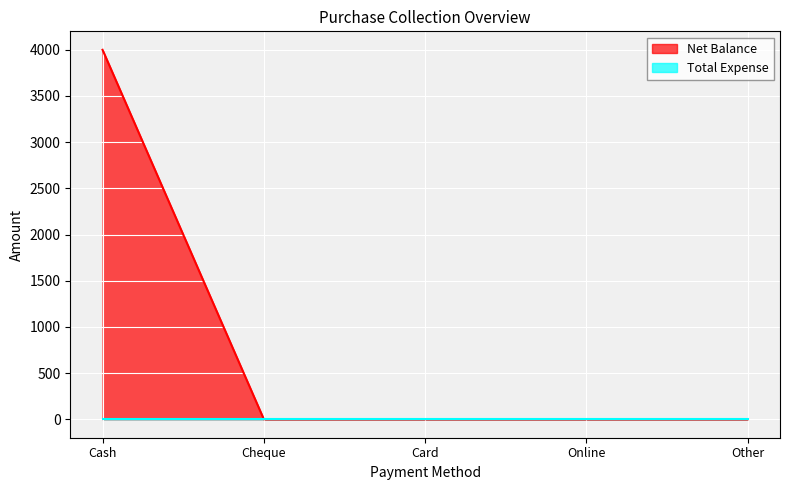

Which category has the highest value across all series?

Cash